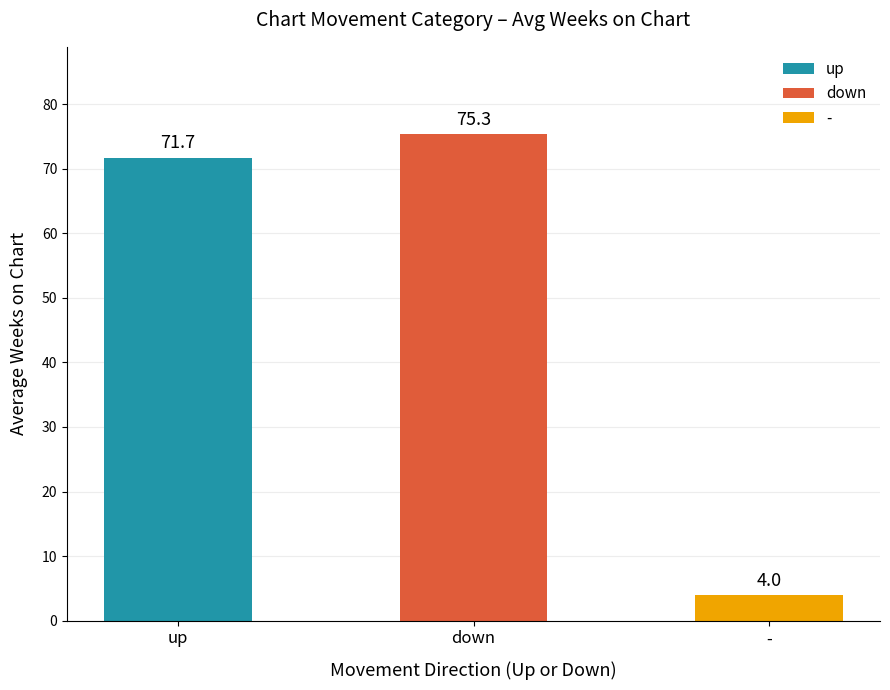

How many data points does each series have?

3